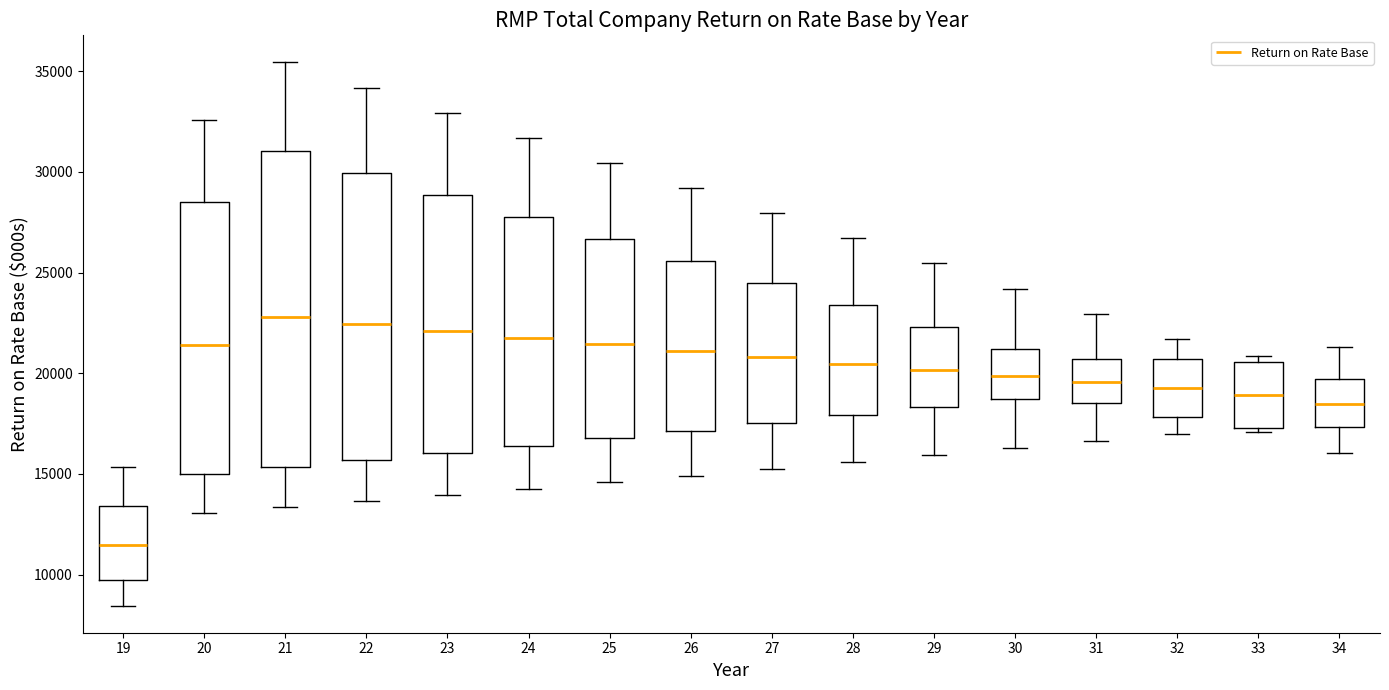

Which box is the tallest, from its lower edge to its upper edge?

21